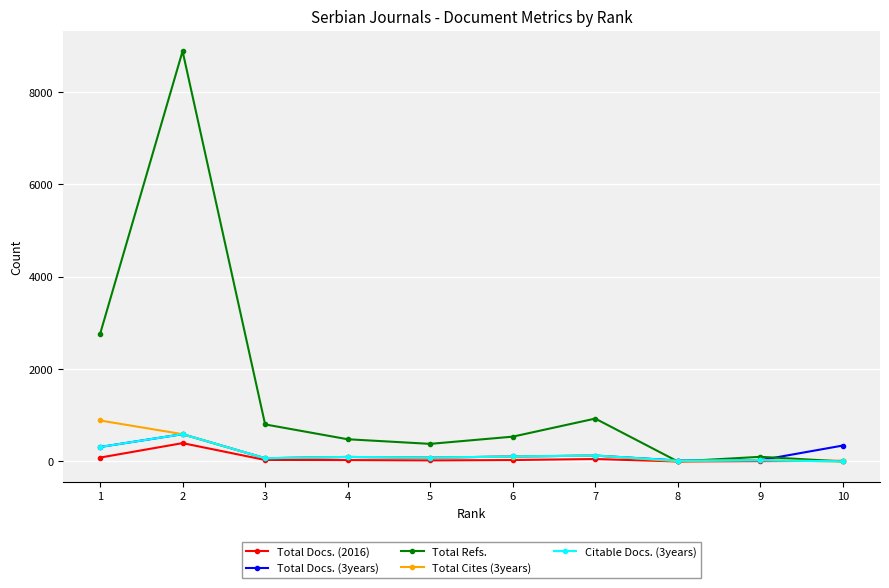

At which category does Total Refs. reach its first local peak?

2